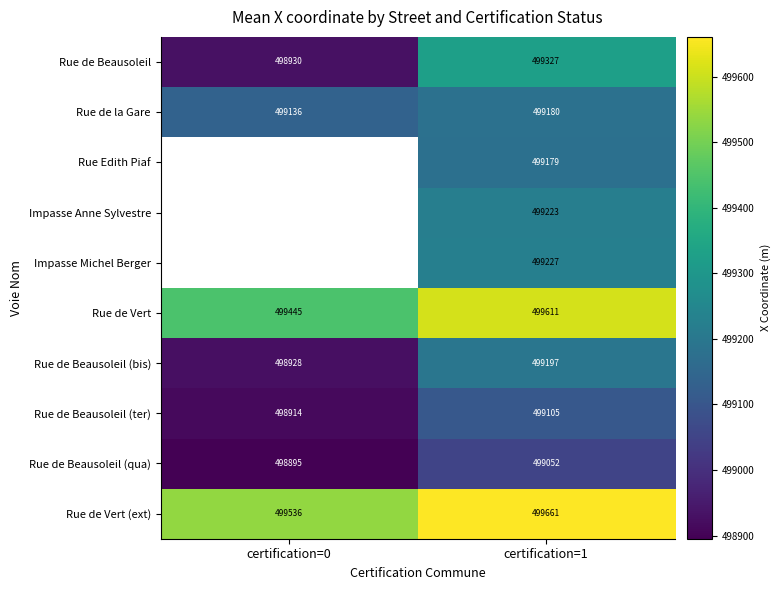

Where does the Rue de Vert series first go above 499610?

certification=1